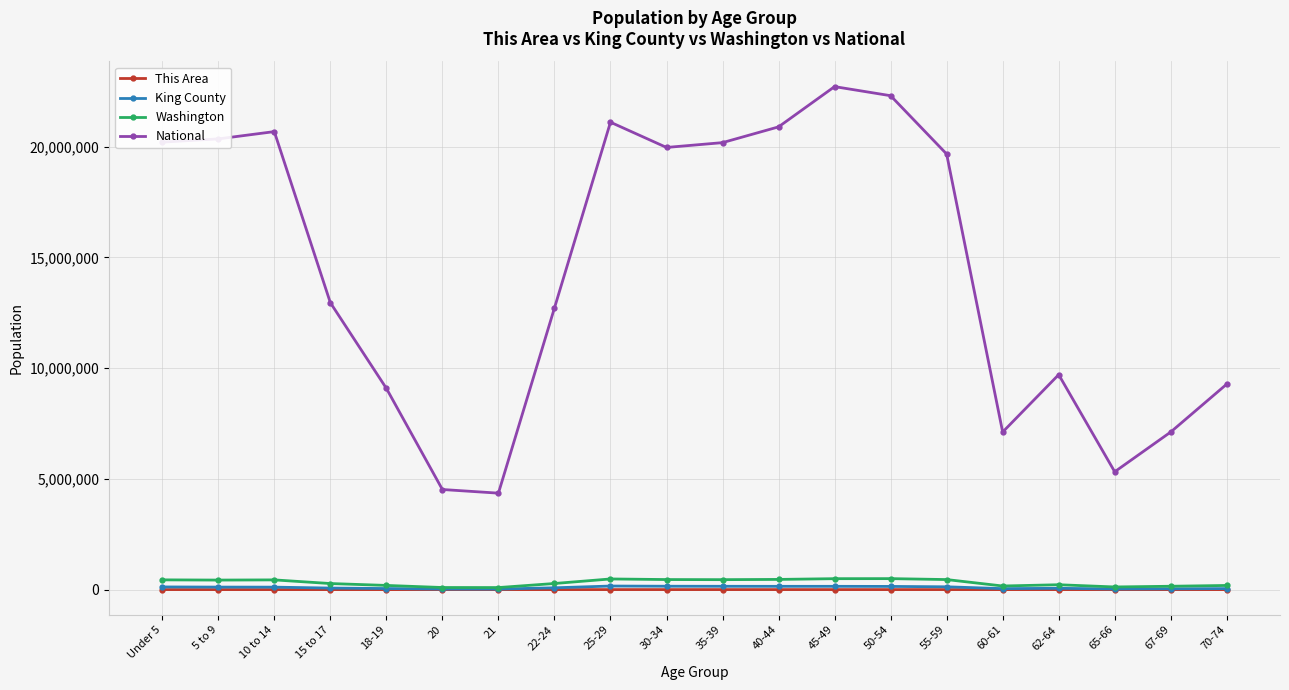

What is the minimum value shown in the chart?

33